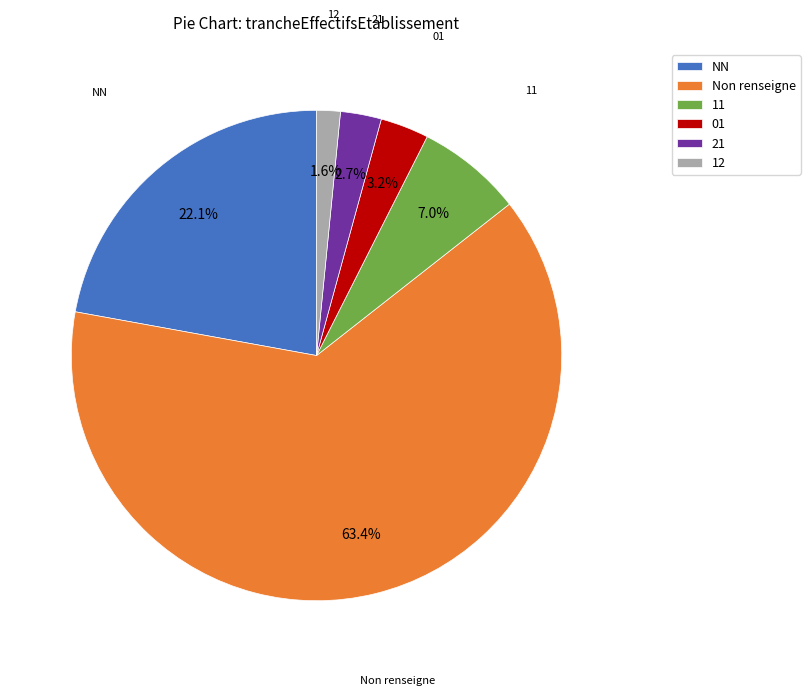

What is the smallest slice in the pie chart?

12